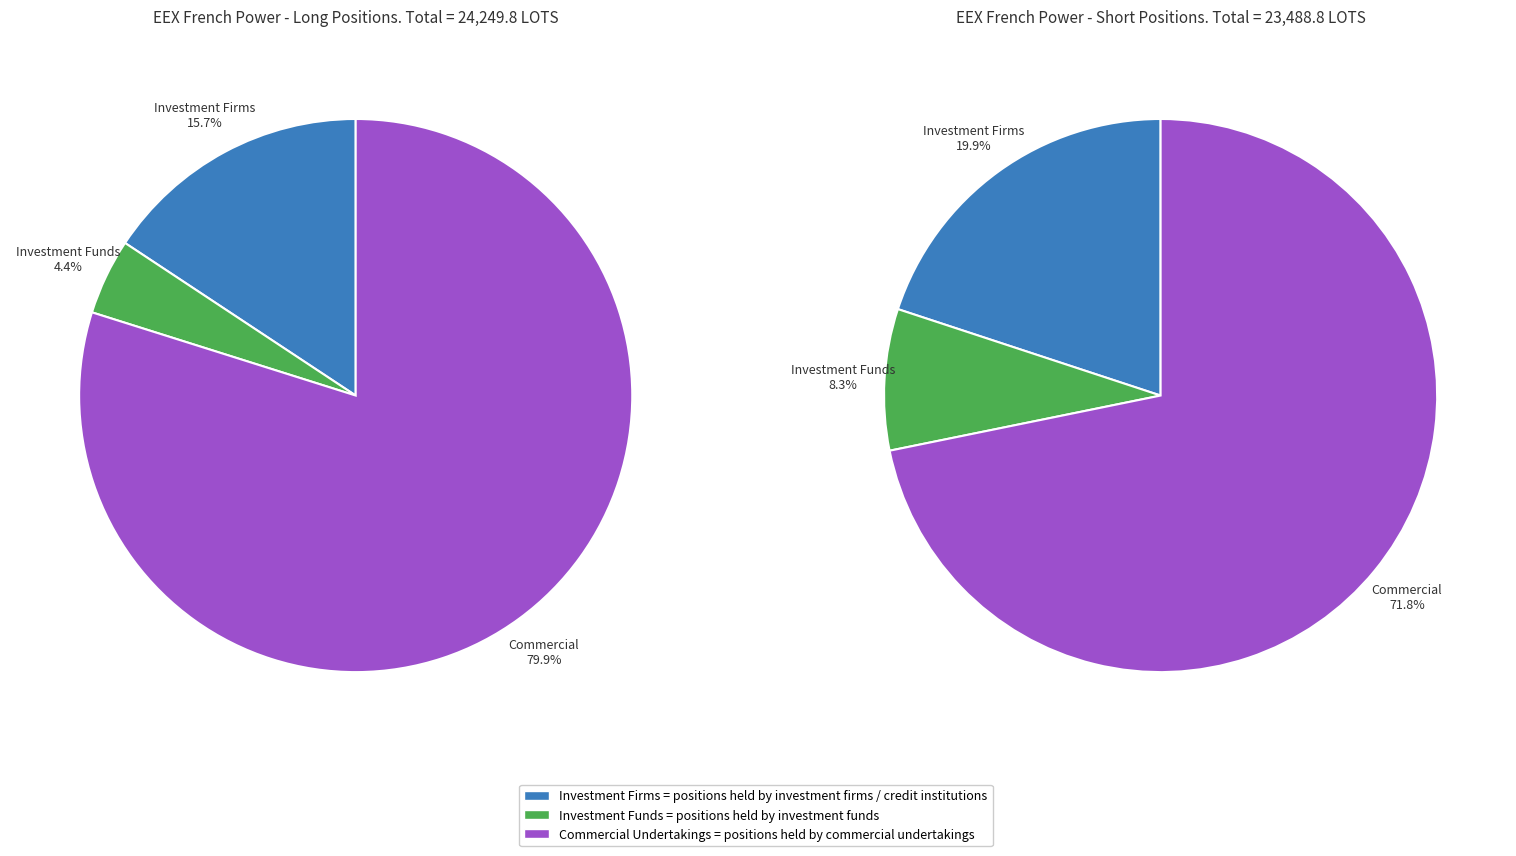

Which category has the smallest portion of the pie?

Investment Funds Long